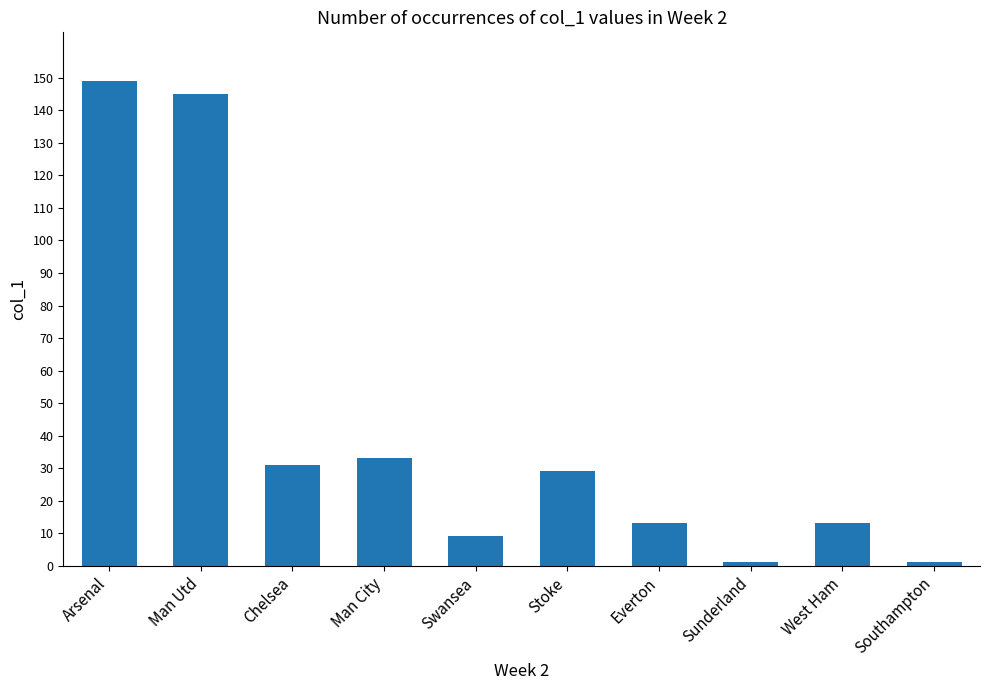

What is the label of the 10th bar from the left?

Southampton